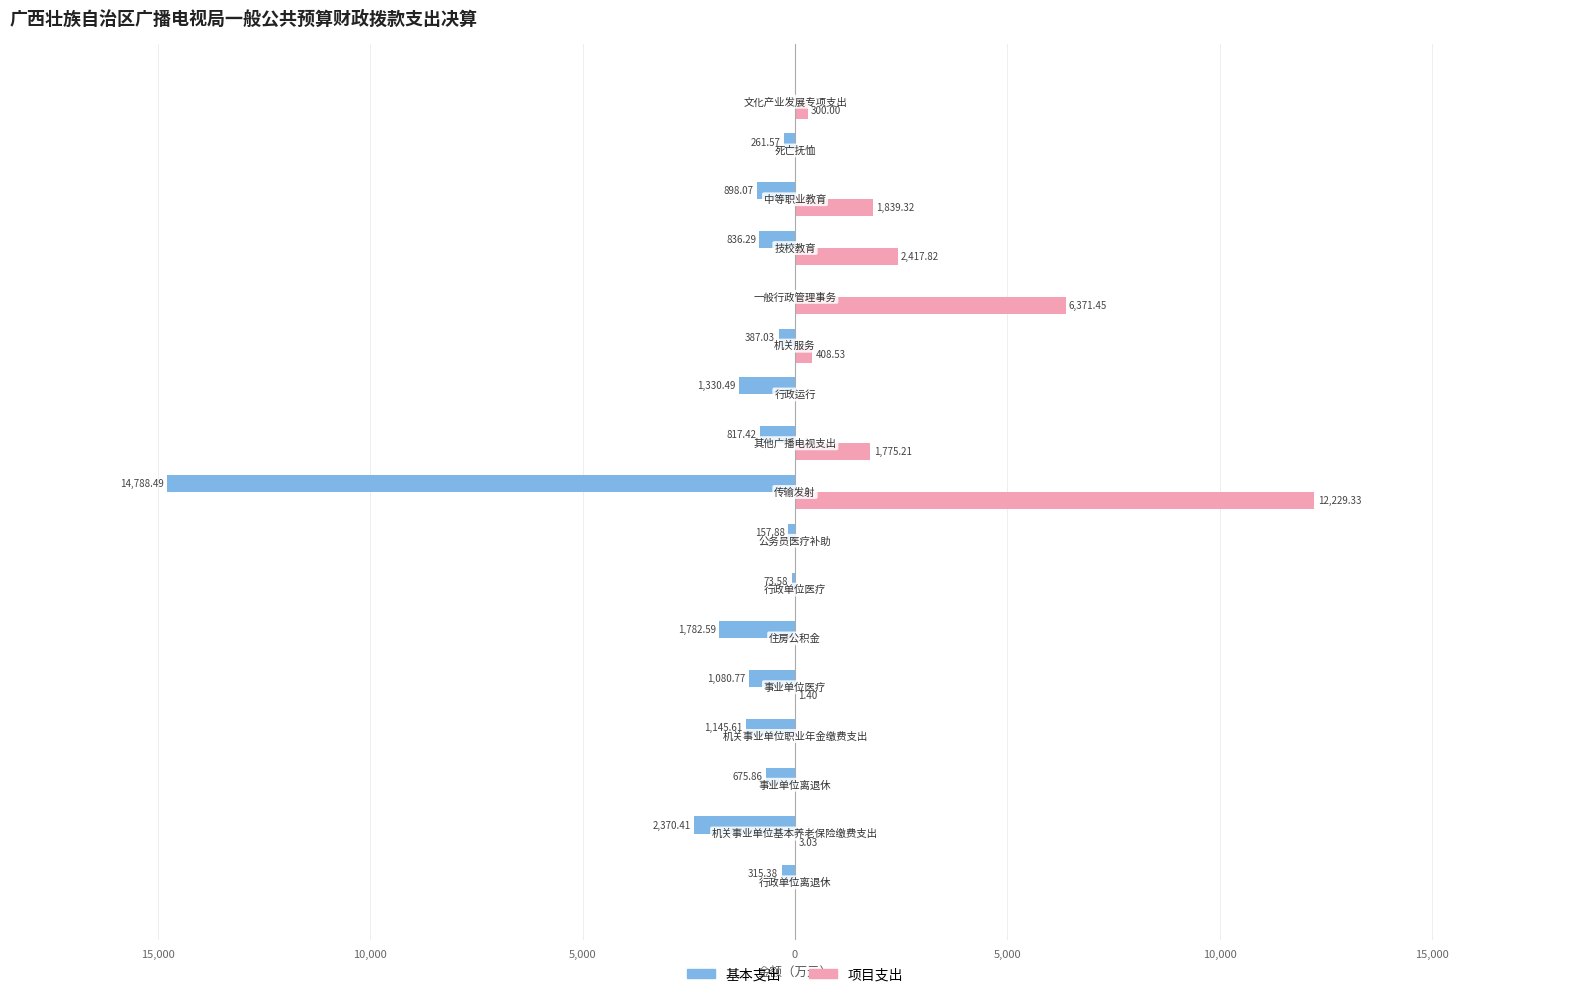

What are all the series names shown in the legend?

基本支出, 项目支出